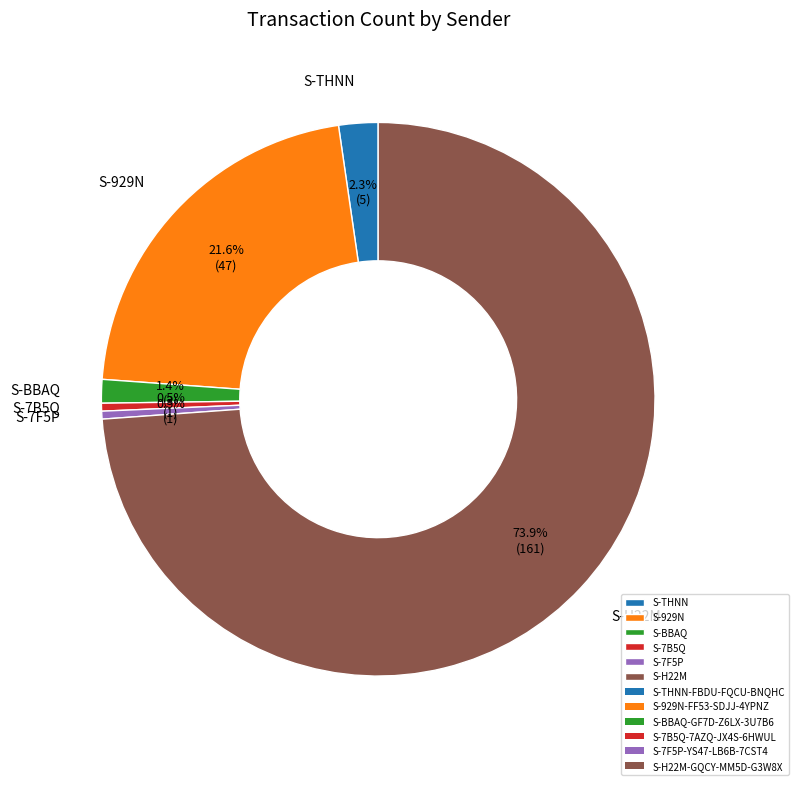

Does any single category account for the majority?

Yes